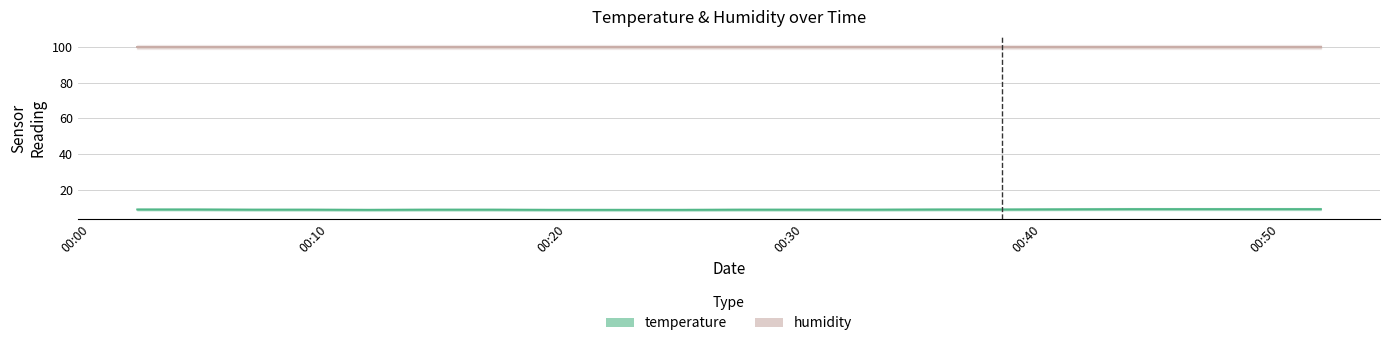

How many distinct data groups are displayed?

2